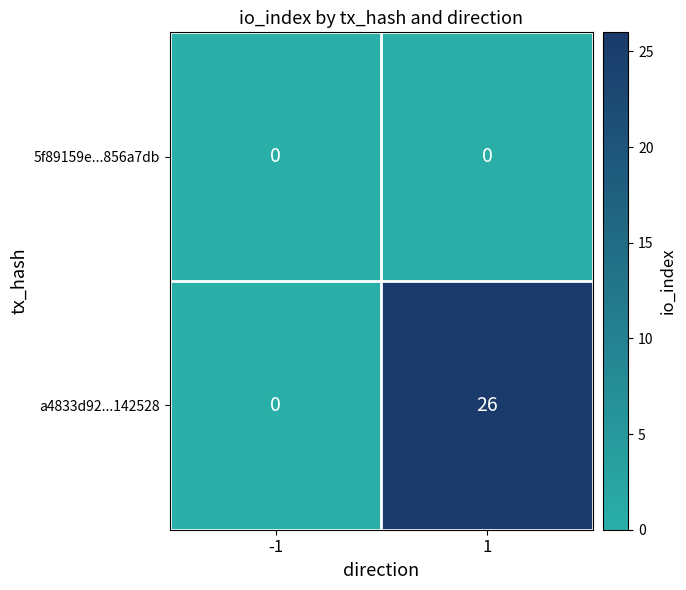

What is the average value of the a4833d92...142528 series?

13